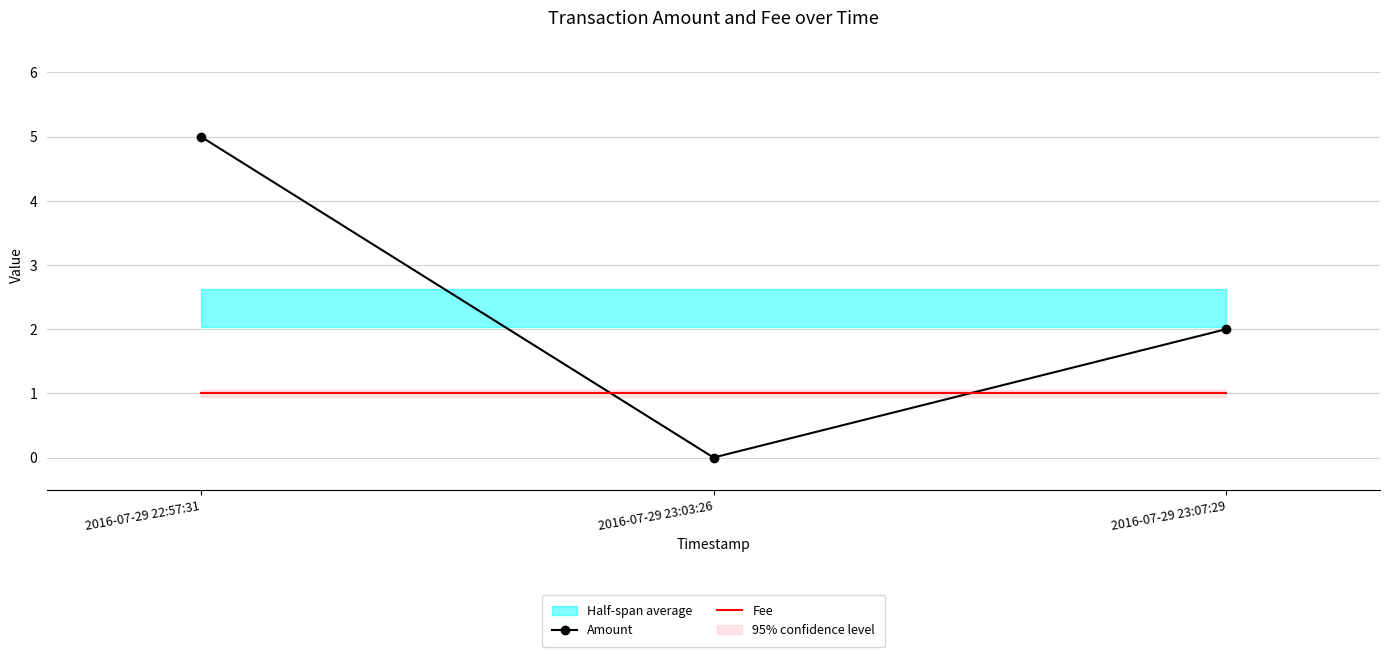

Reading left to right, extract all data points from this chart.

Amount: 5	0	2
Fee: 1	1	1